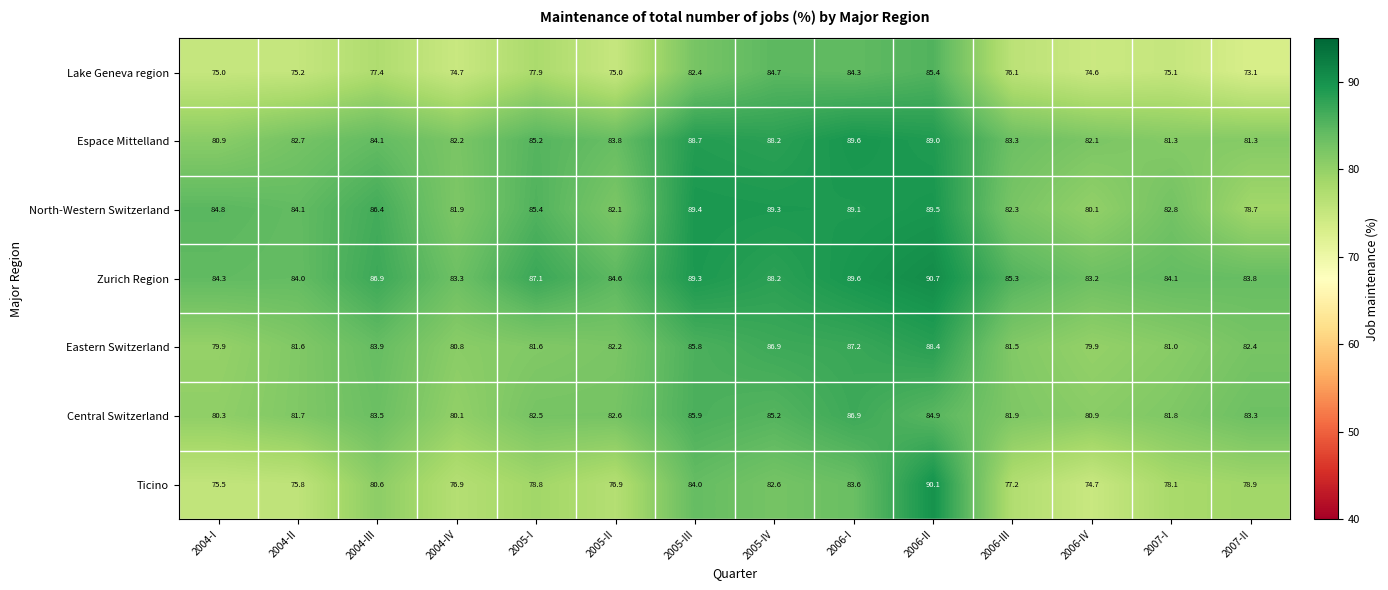

At which category does the chart reach its minimum across all series?

2007-II